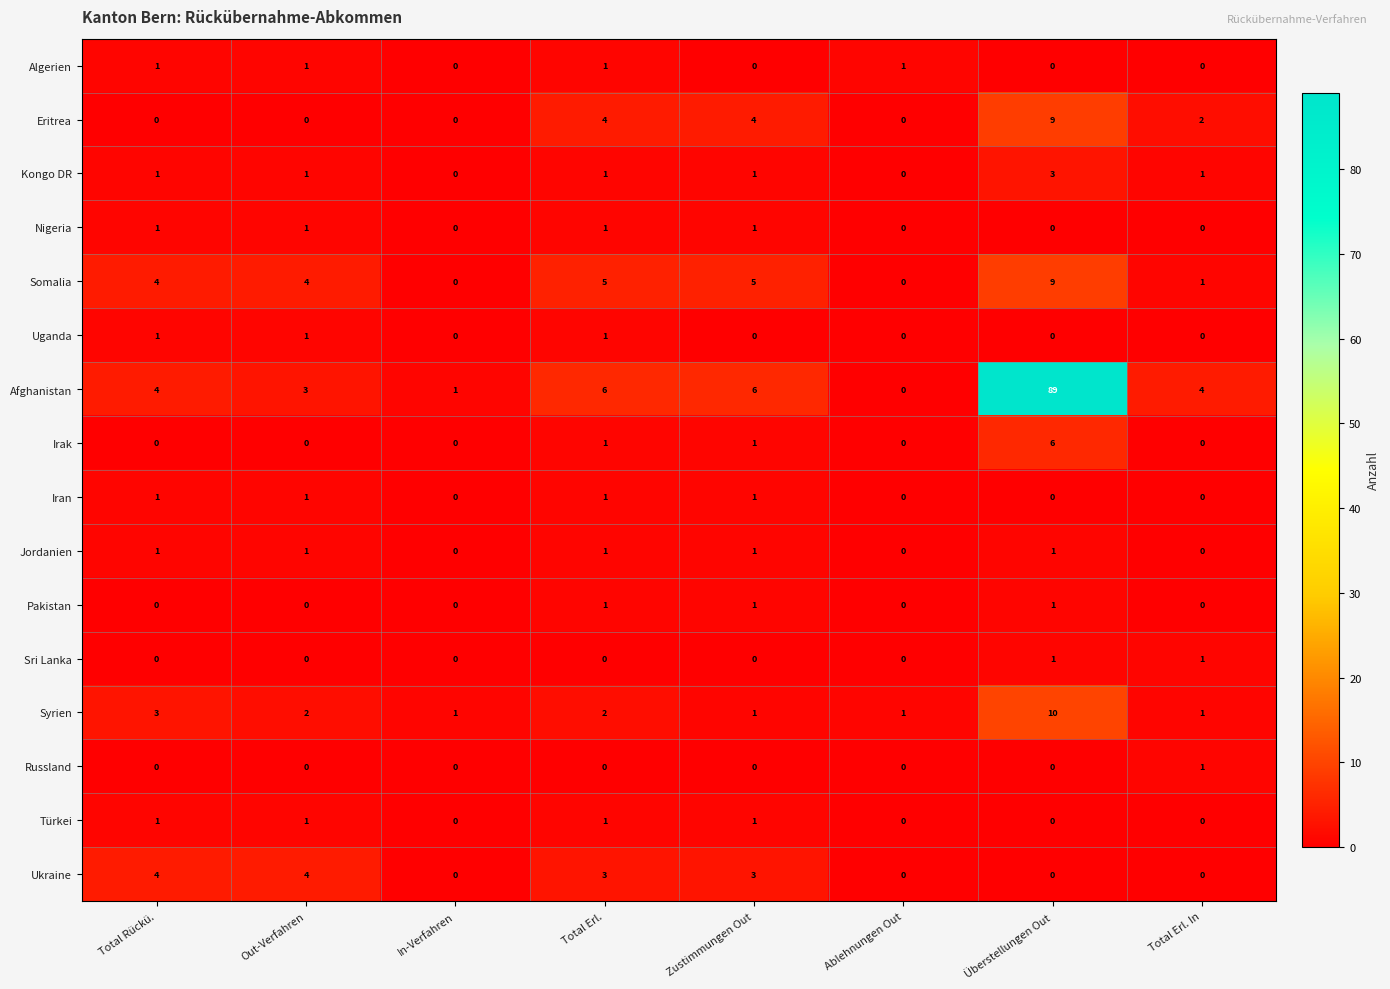

What is the maximum value shown in the chart?

89